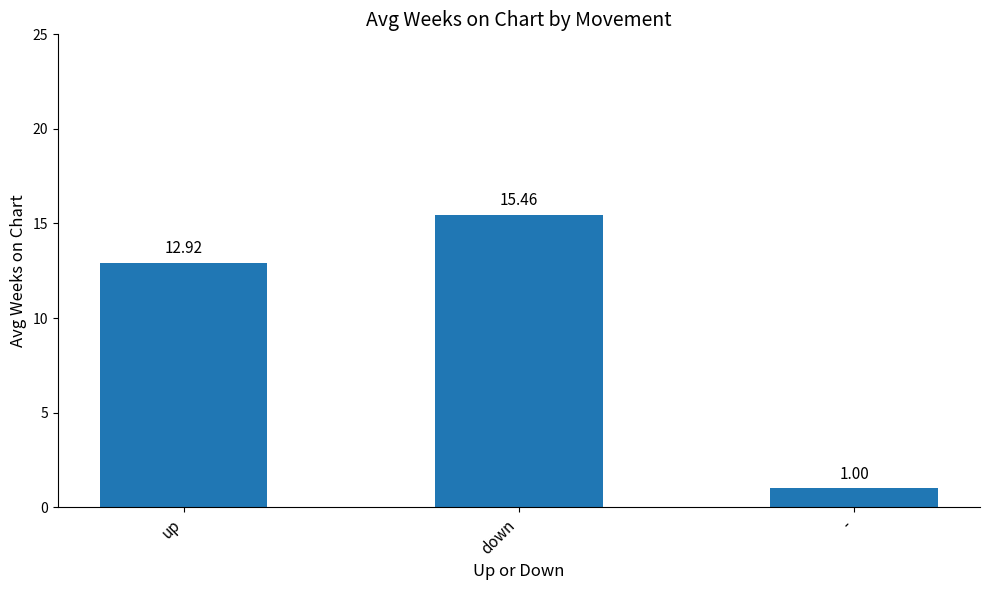

How many data points are less than 12?

1